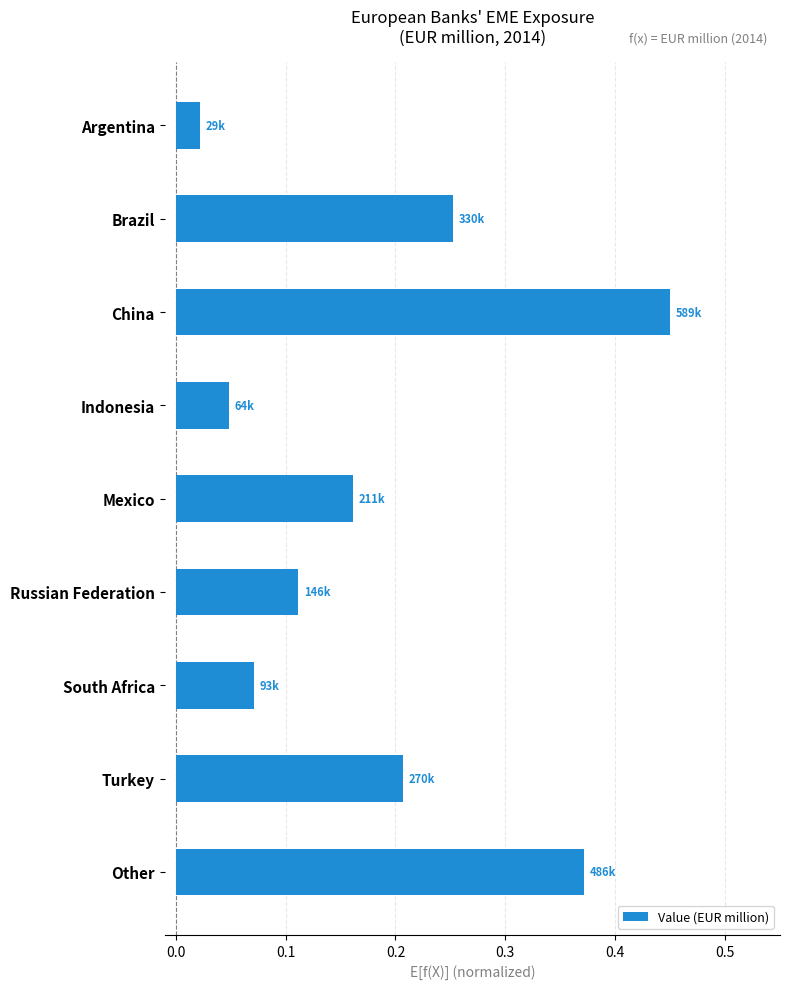

Which has a higher value, Other or Argentina?

Other